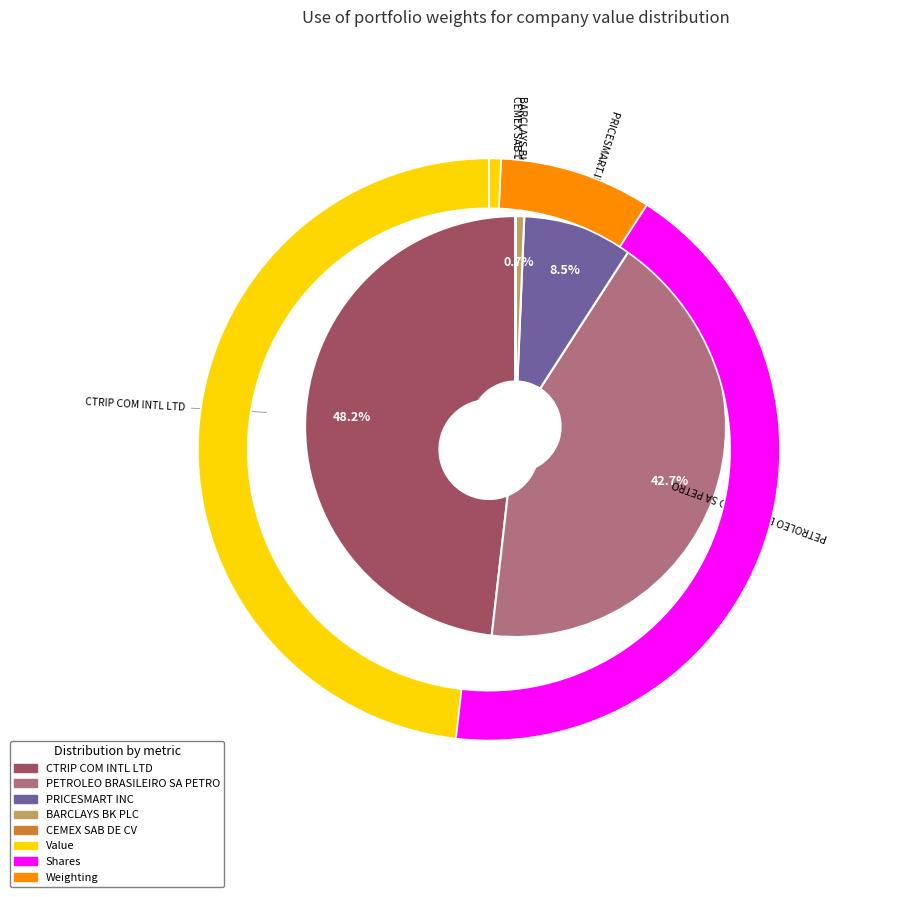

To the nearest percent, what is the difference between the PRICESMART INC and CTRIP COM INTL LTD slice percentages?

40%